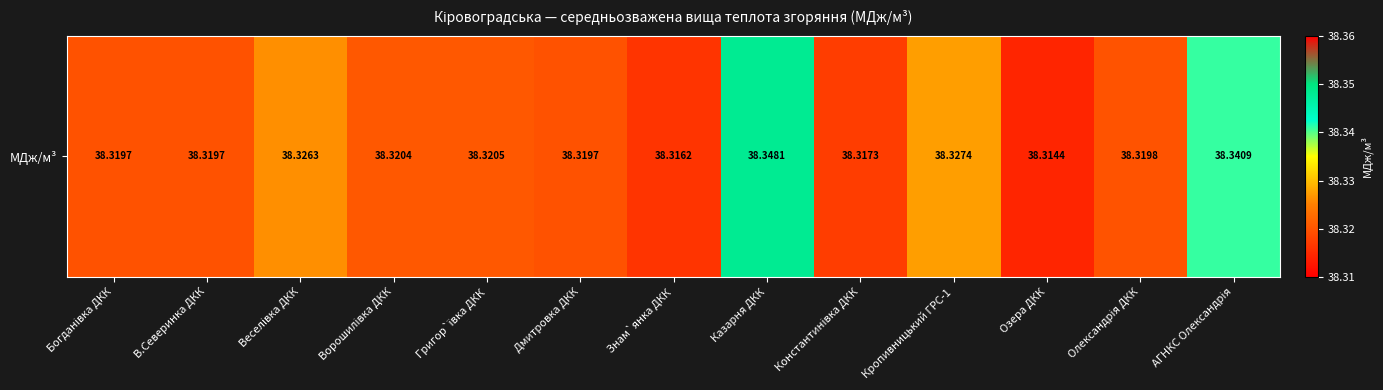

Where is the data nearest to the value 38?

Озера ДКК